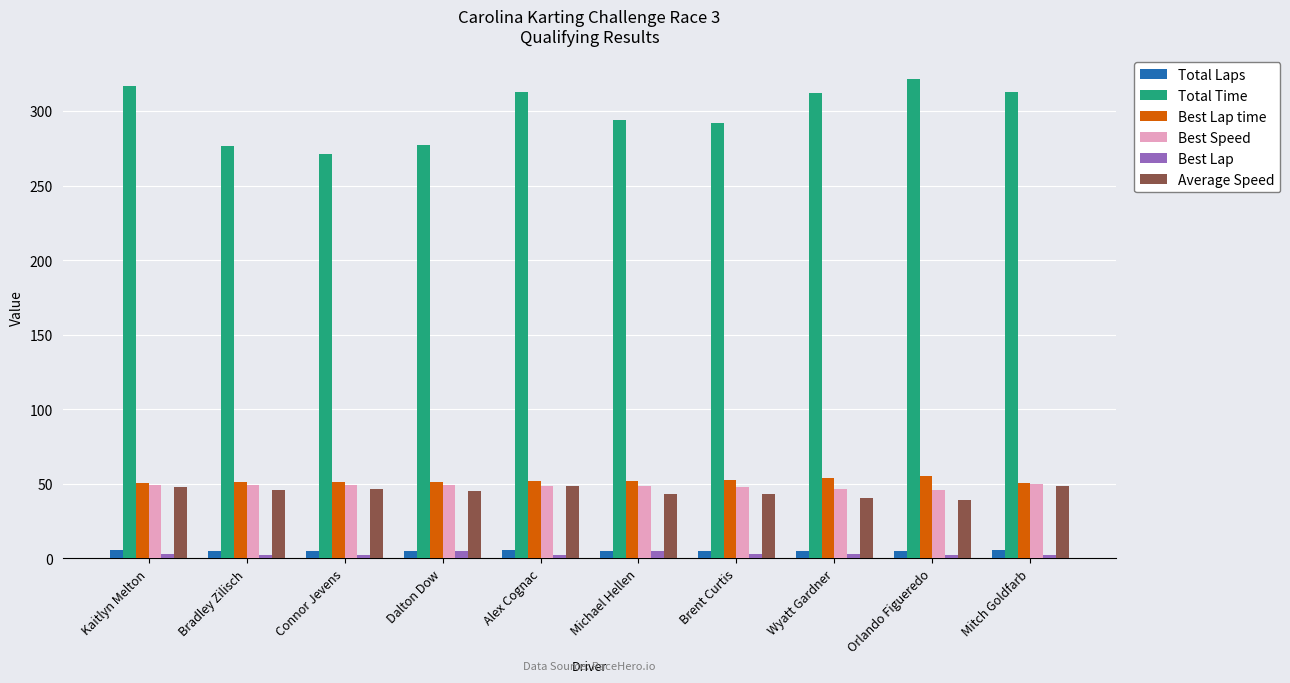

How many series are shown in this chart?

6